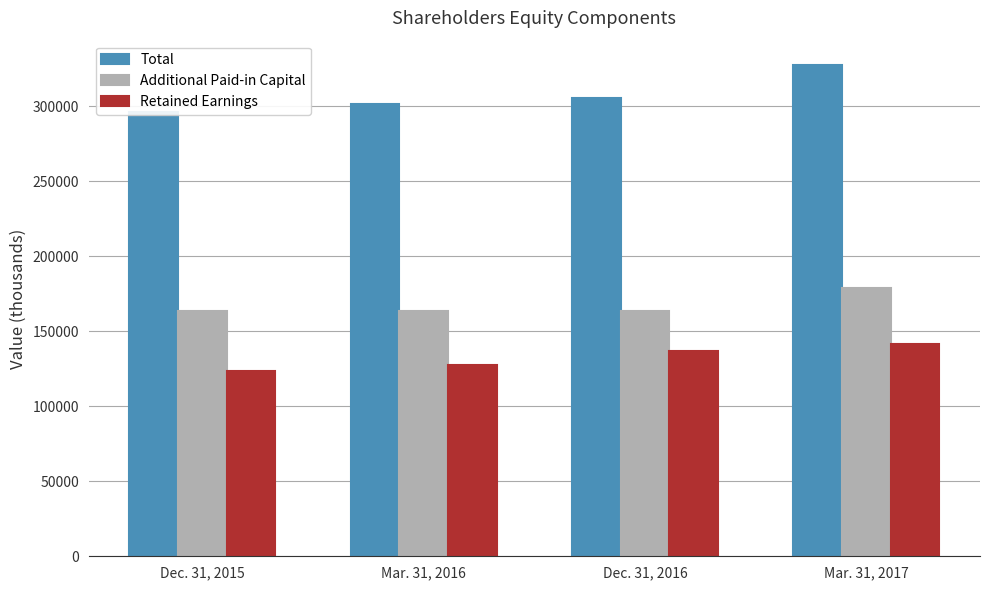

What is the label of the 1st bar from the right?

Mar. 31, 2017